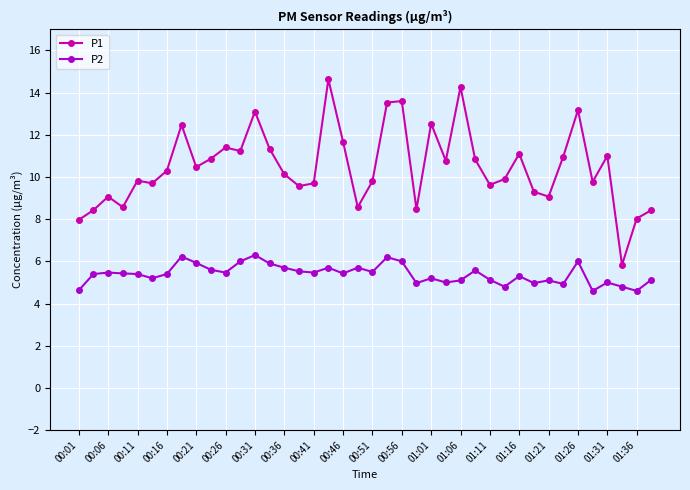

Which series has the largest range (max minus min)?

P1